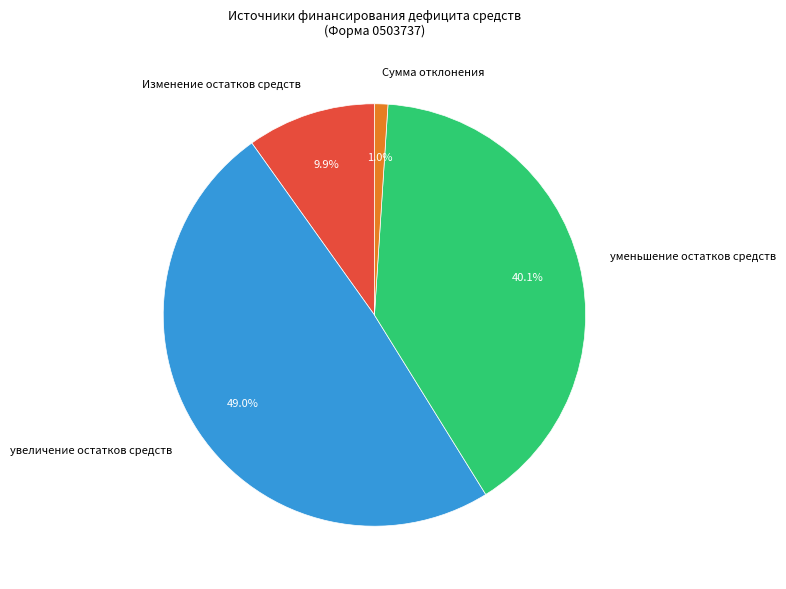

What percentage do Сумма отклонения and Изменение остатков средств together represent?

10.9%